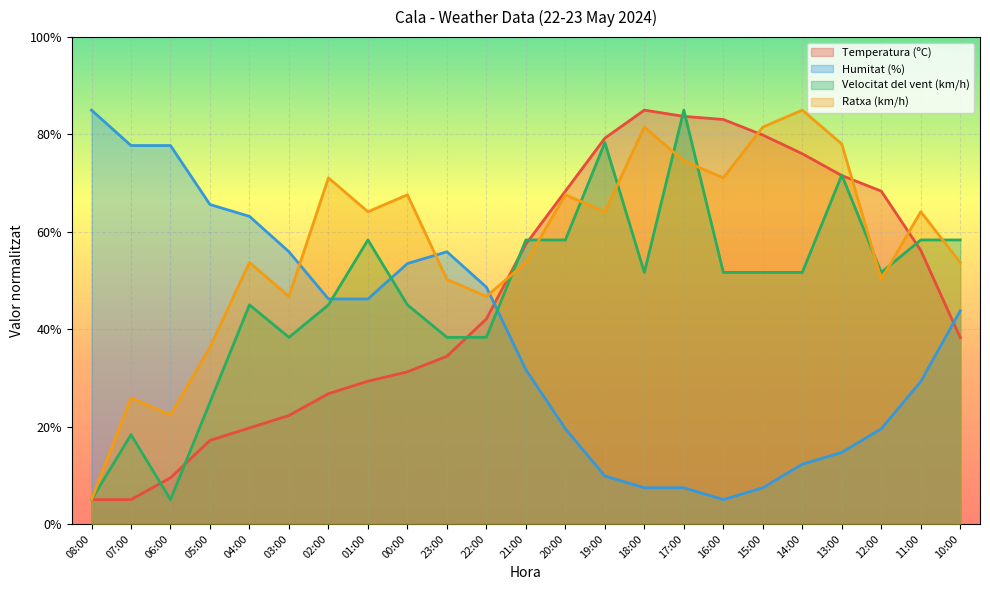

How many values in the Temperatura (ºC) series are below 42?

11